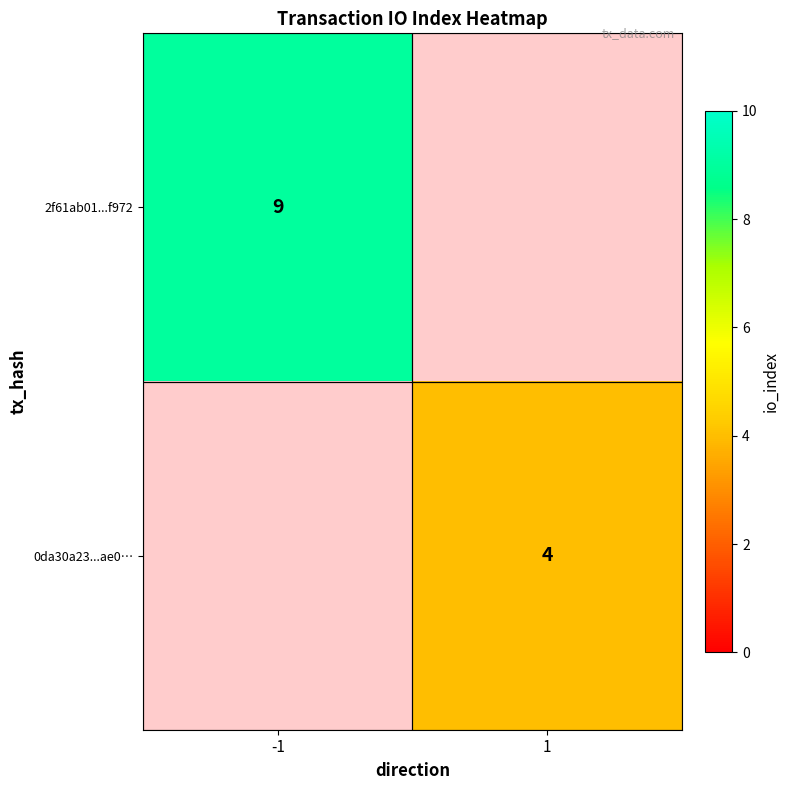

The 0da30a23...ae0… series shows 6 at 1. True or false?

False